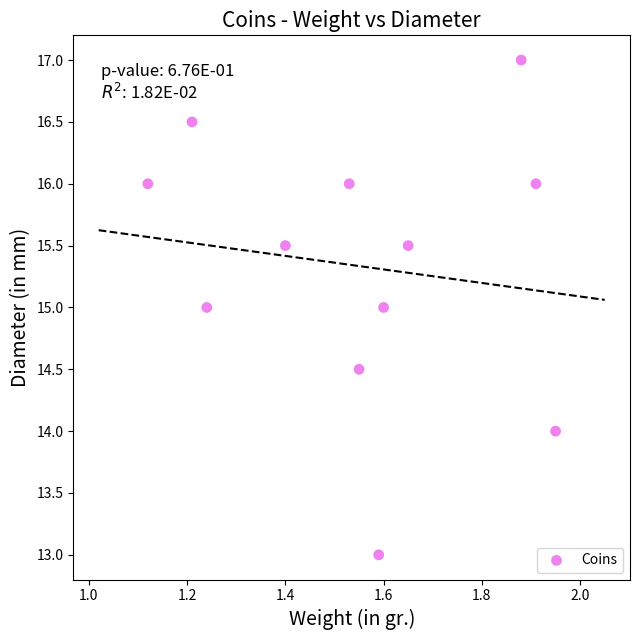

What is the average X value?

1.6